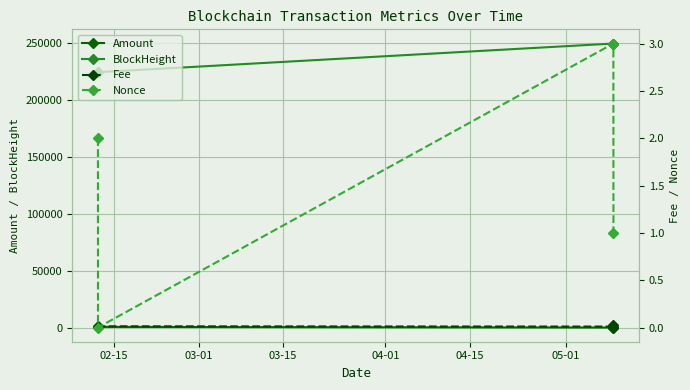

What is the greatest value displayed?

249812.0